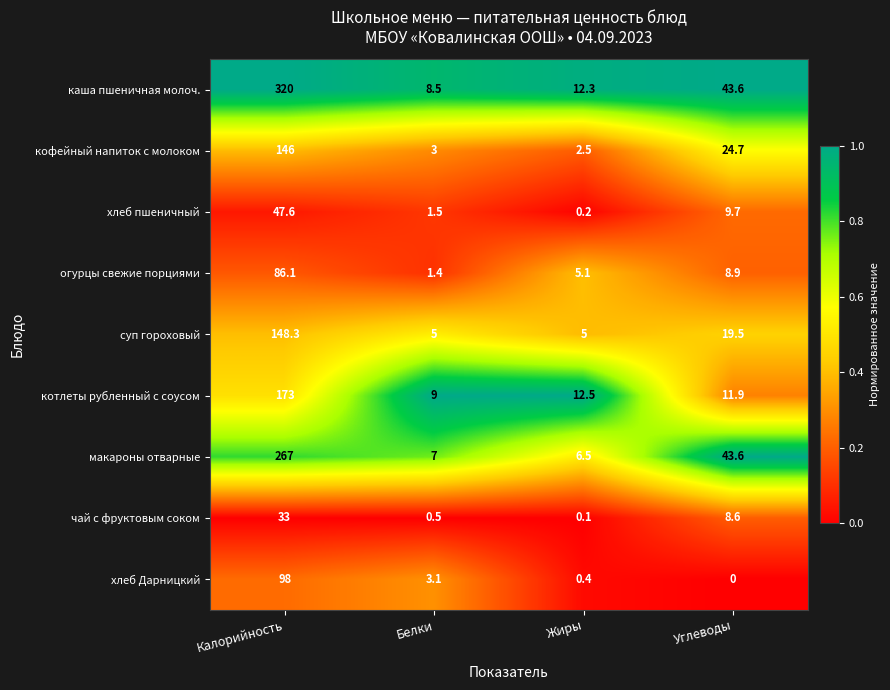

What is the sum of the хлеб Дарницкий values at Калорийность and Белки?

101.1